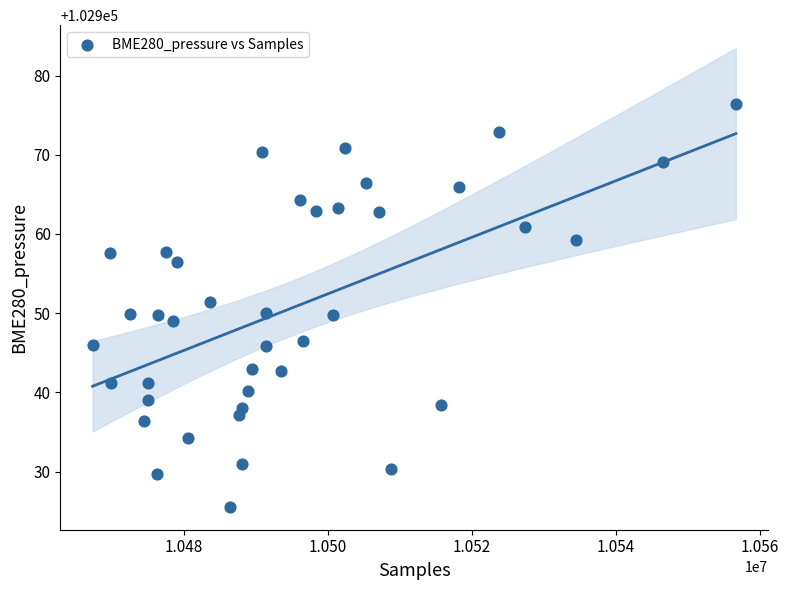

What is the range of X values (max minus min)?

89294.0